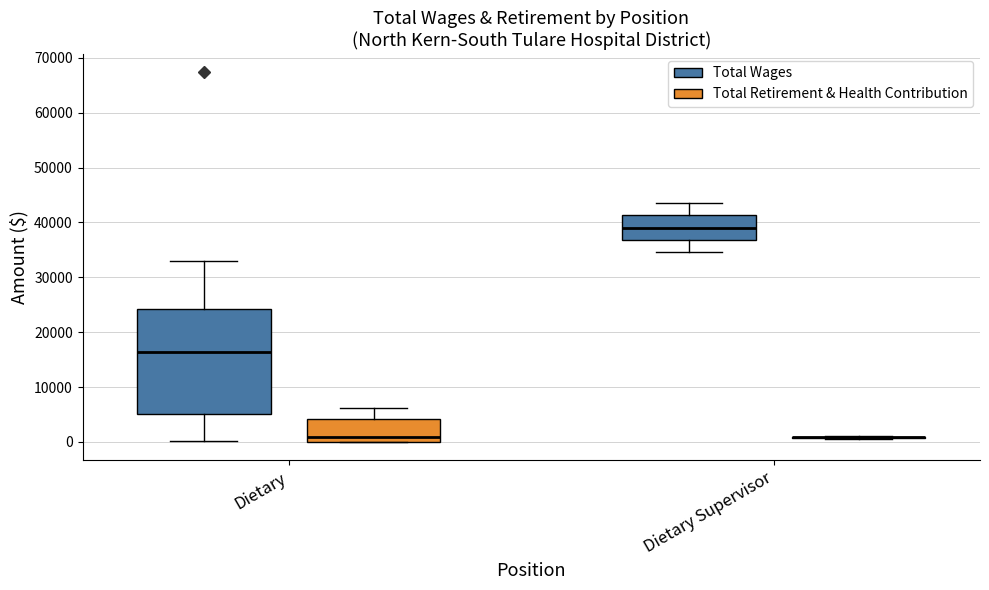

Which box is the tallest, from its lower edge to its upper edge?

Dietary (Total Wages)